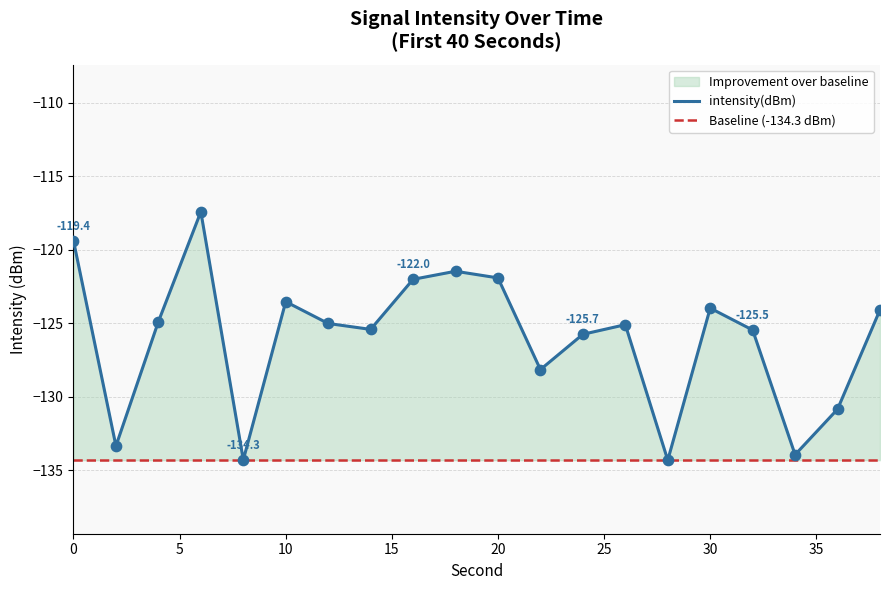

Which has a higher value, 36 or 2?

36